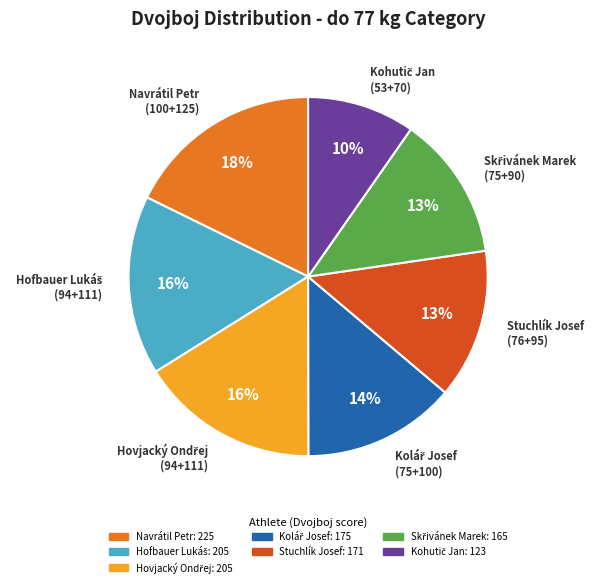

To the nearest percent, what is the difference between the largest and smallest slice percentages?

8%